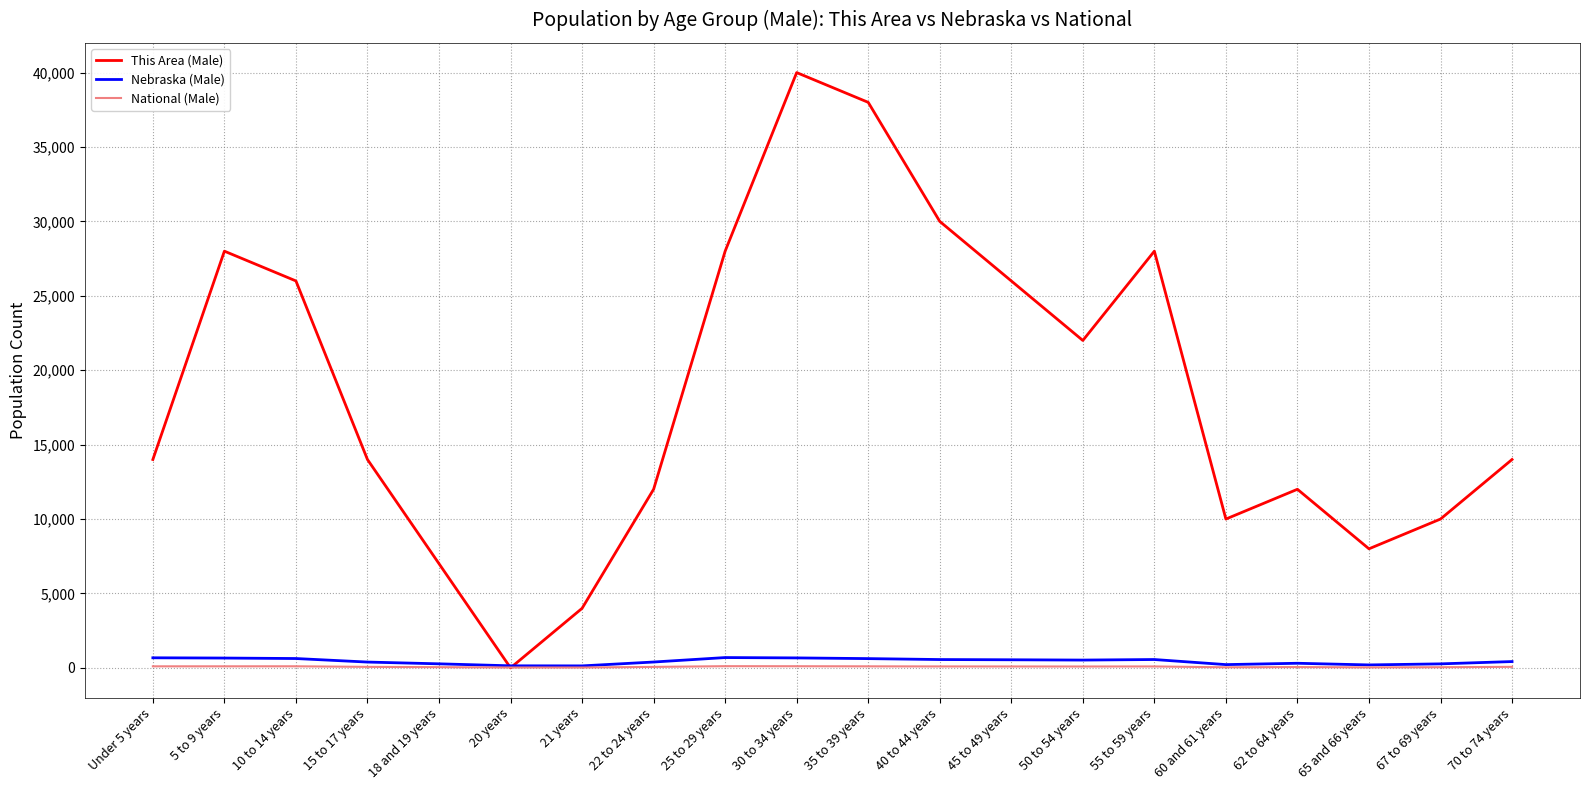

How many values in the Nebraska (Male) series exceed 523?

10